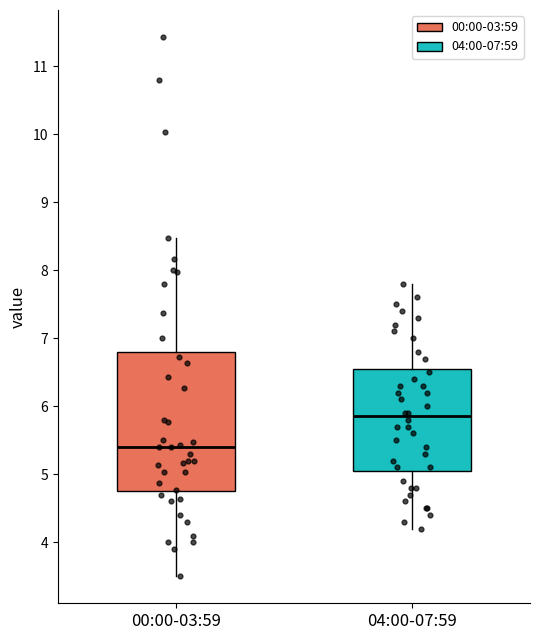

Reading left to right, transcribe this box plot: for each box, give where its median line is, the range the box spans, and where its two whiskers end, as read against the y-axis. The values are not printed on the chart, so give them approximately, as read against the axis.

00:00-03:59: median 5.4, box 4.8 to 6.8, whiskers 3.5 to 8.5
04:00-07:59: median 5.9, box 5.1 to 6.6, whiskers 4.2 to 7.8